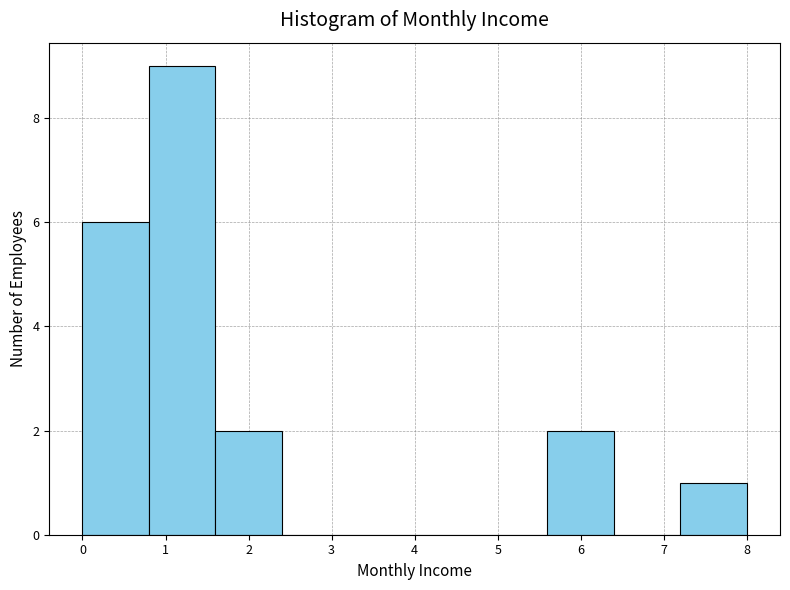

Over which range of the x-axis is the bar tallest?

0.8 to 1.6